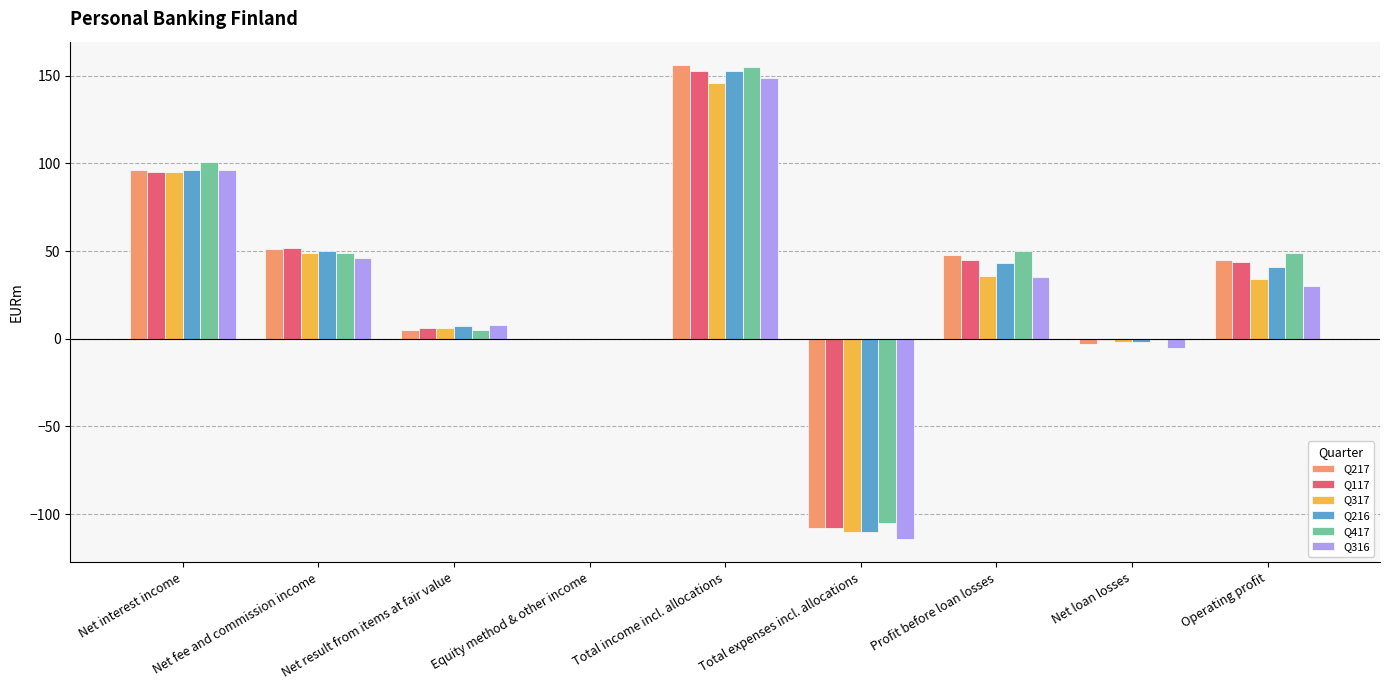

At which category is the sum across all series the highest?

Total income incl. allocations